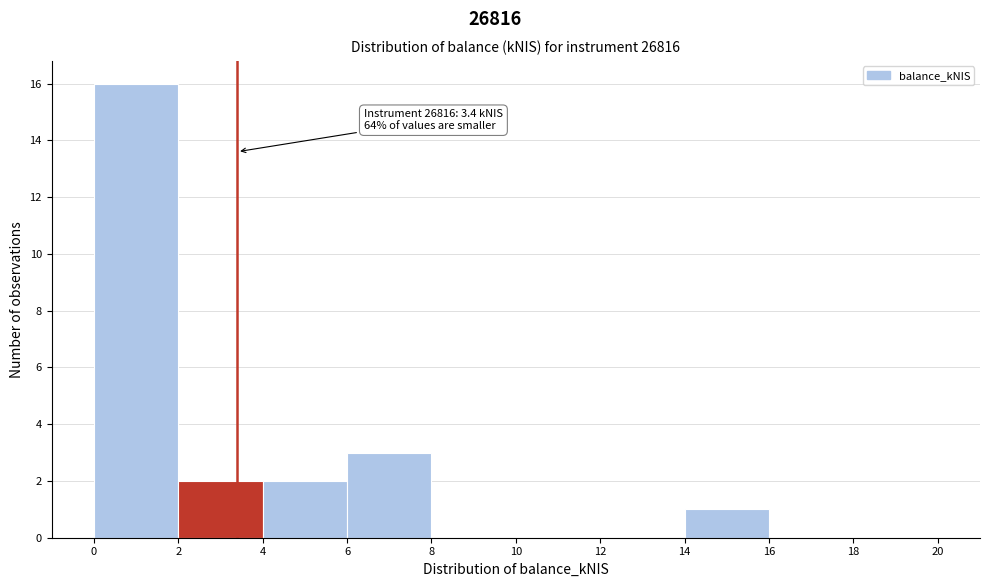

Over which range of the x-axis is the bar tallest?

0 to 2